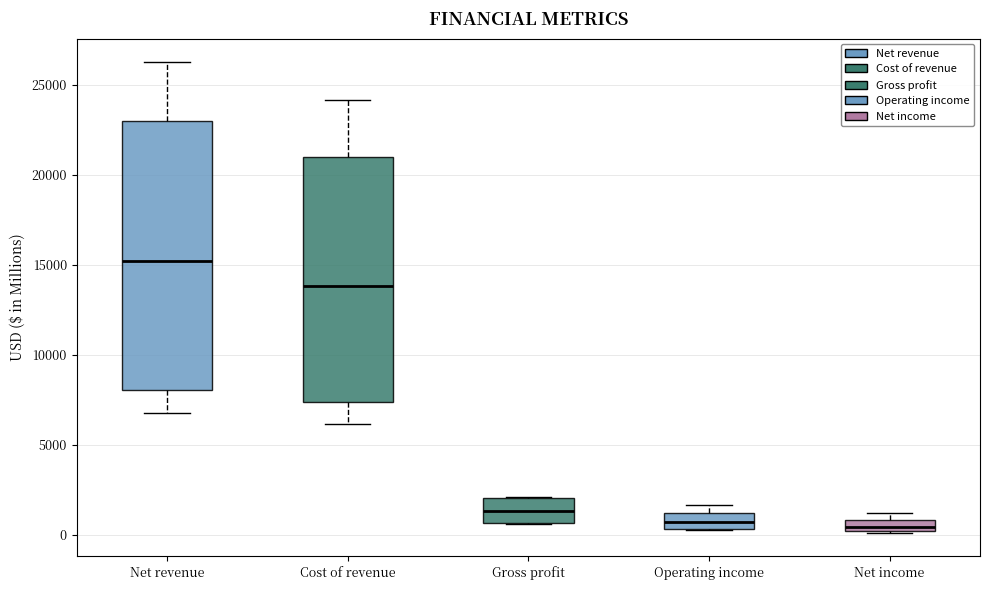

Where does the upper whisker of the box for Cost of revenue end on the y-axis? The values are not printed on the chart, so give them approximately, as read against the axis.

24000